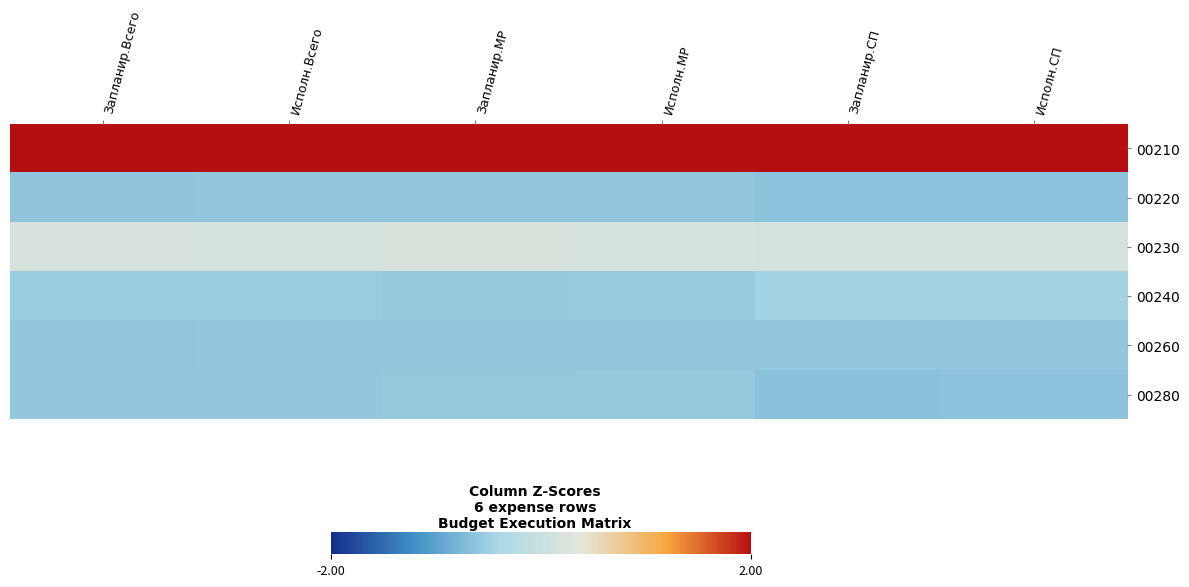

Reading left to right, list all the values displayed in this chart.

00210: Запланир.Всего=2.1	Исполн.Всего=2.1	Запланир.МР=2.1	Исполн.МР=2.1	Запланир.СП=2.1	Исполн.СП=2.2
00220: Запланир.Всего=-0.6	Исполн.Всего=-0.6	Запланир.МР=-0.6	Исполн.МР=-0.6	Запланир.СП=-0.6	Исполн.СП=-0.6
00230: Запланир.Всего=0.2	Исполн.Всего=0.2	Запланир.МР=0.2	Исполн.МР=0.2	Запланир.СП=0.2	Исполн.СП=0.2
00240: Запланир.Всего=-0.5	Исполн.Всего=-0.5	Запланир.МР=-0.6	Исполн.МР=-0.6	Запланир.СП=-0.5	Исполн.СП=-0.5
00260: Запланир.Всего=-0.6	Исполн.Всего=-0.6	Запланир.МР=-0.6	Исполн.МР=-0.6	Запланир.СП=-0.6	Исполн.СП=-0.6
00280: Запланир.Всего=-0.6	Исполн.Всего=-0.6	Запланир.МР=-0.6	Исполн.МР=-0.6	Запланир.СП=-0.6	Исполн.СП=-0.6